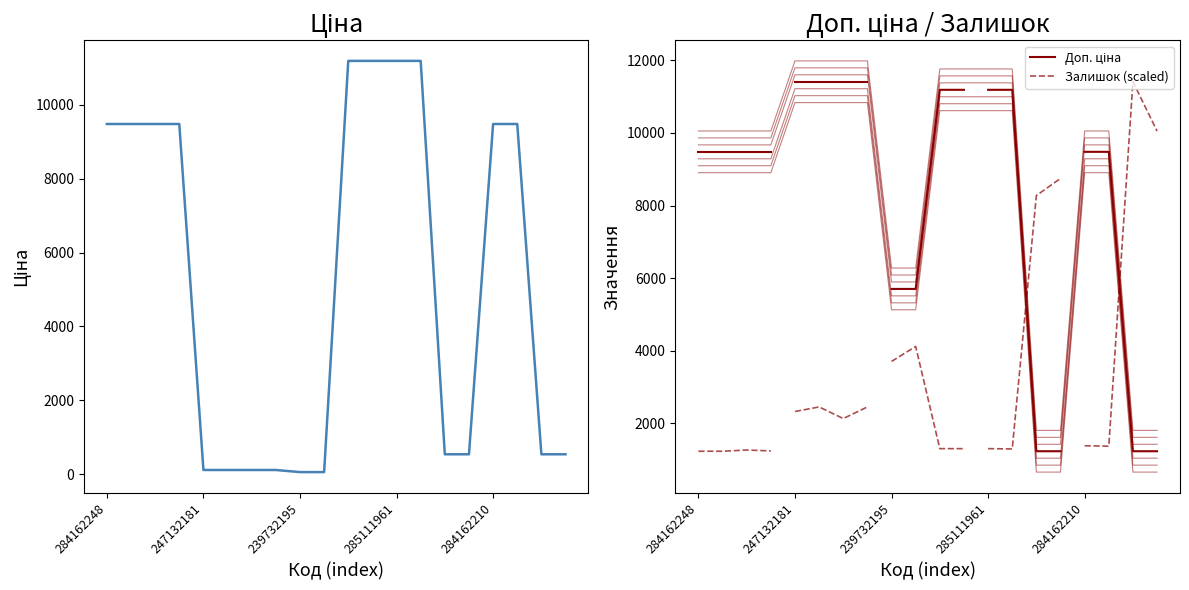

Does the chart display data point markers on the line(s)?

No